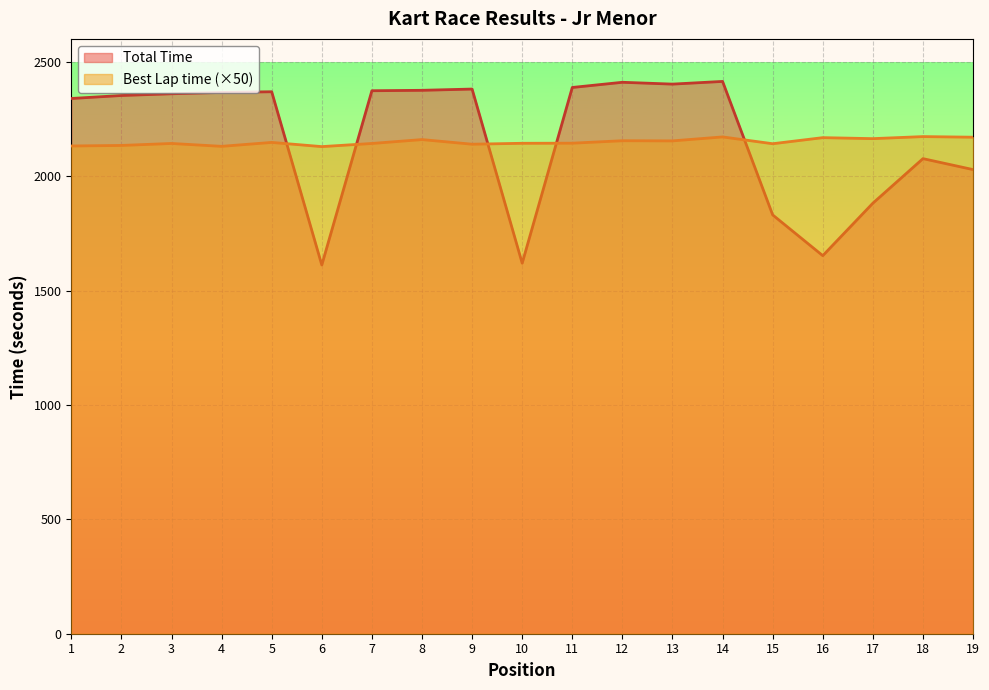

Which series has the widest spread of values?

Total Time